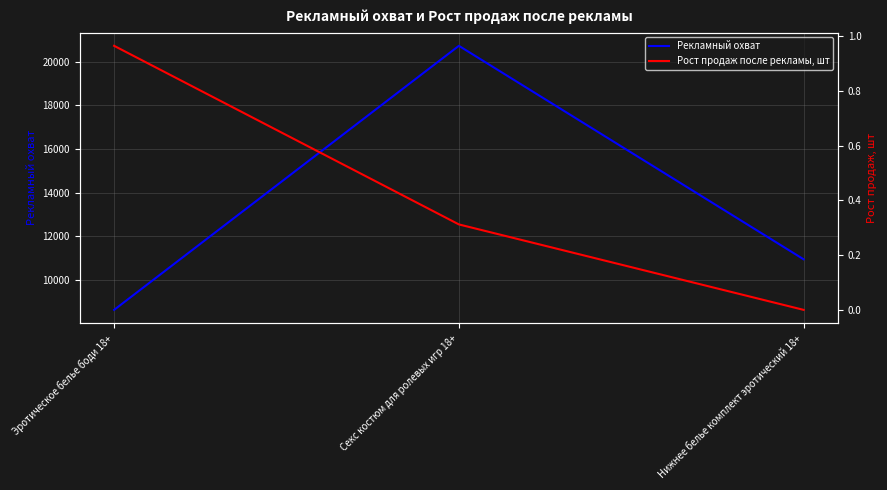

How many lines are shown in the chart?

2